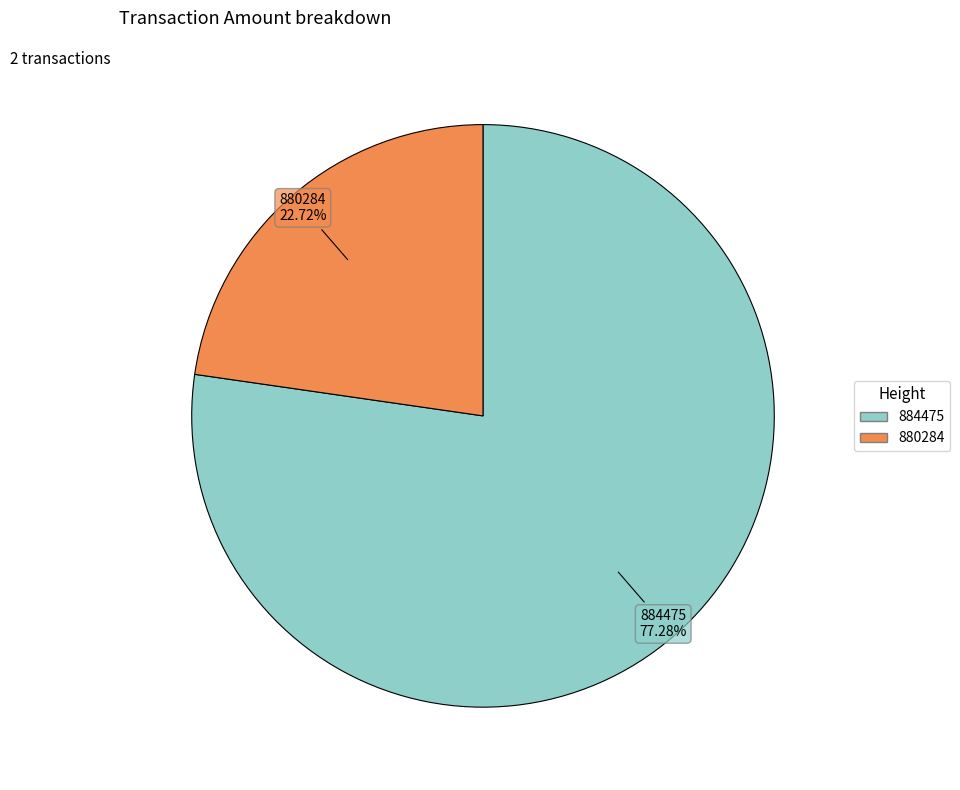

To the nearest percent, what portion does 884475 represent?

77%